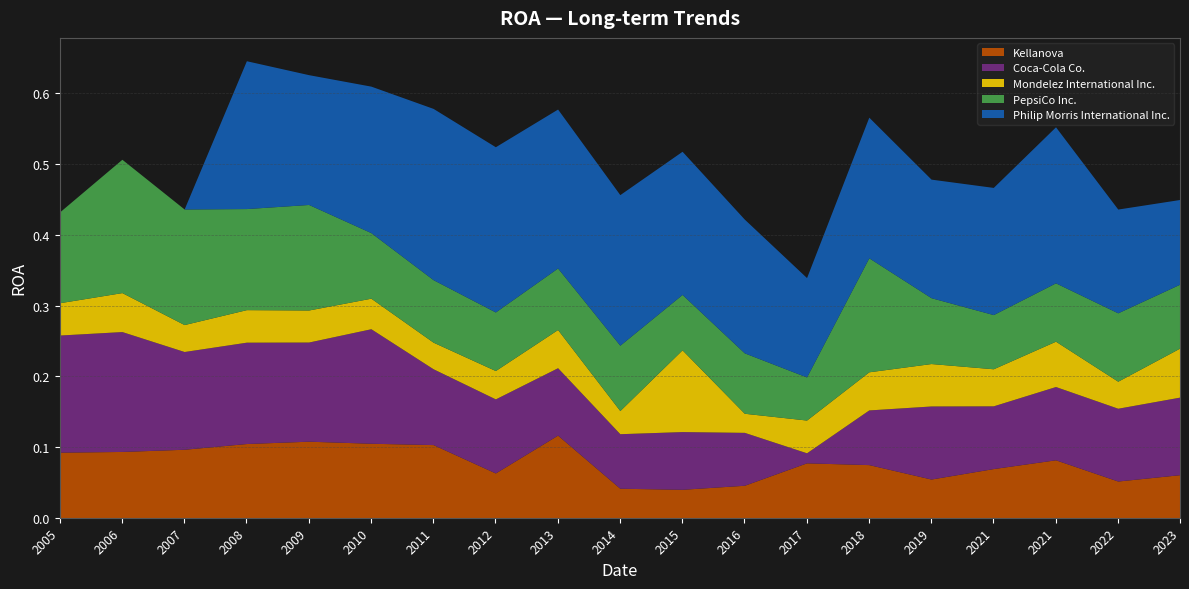

What are all the series names shown in the legend?

Kellanova, Coca-Cola Co., Mondelez International Inc., PepsiCo Inc., Philip Morris International Inc.